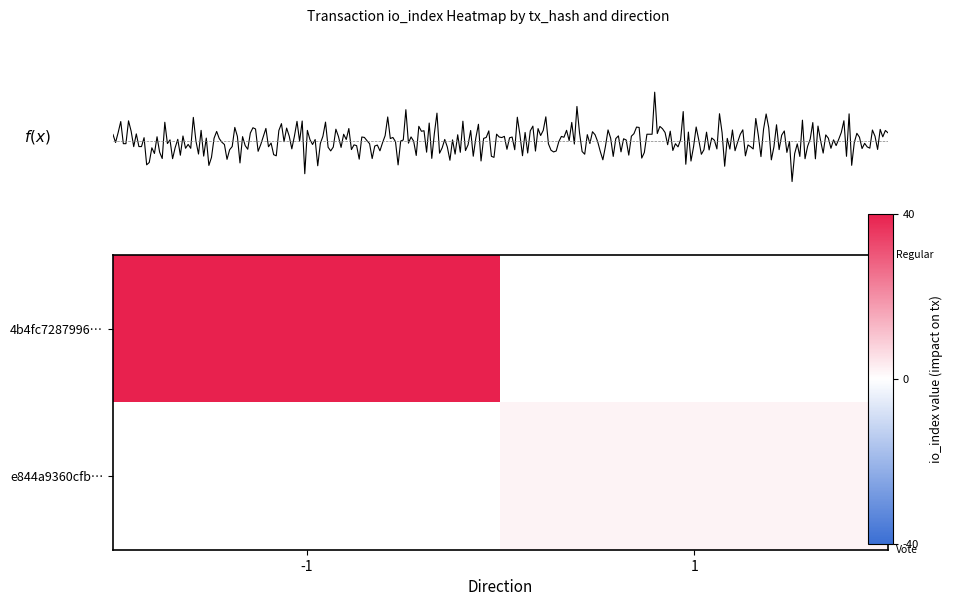

Count the number of data series in this chart.

2